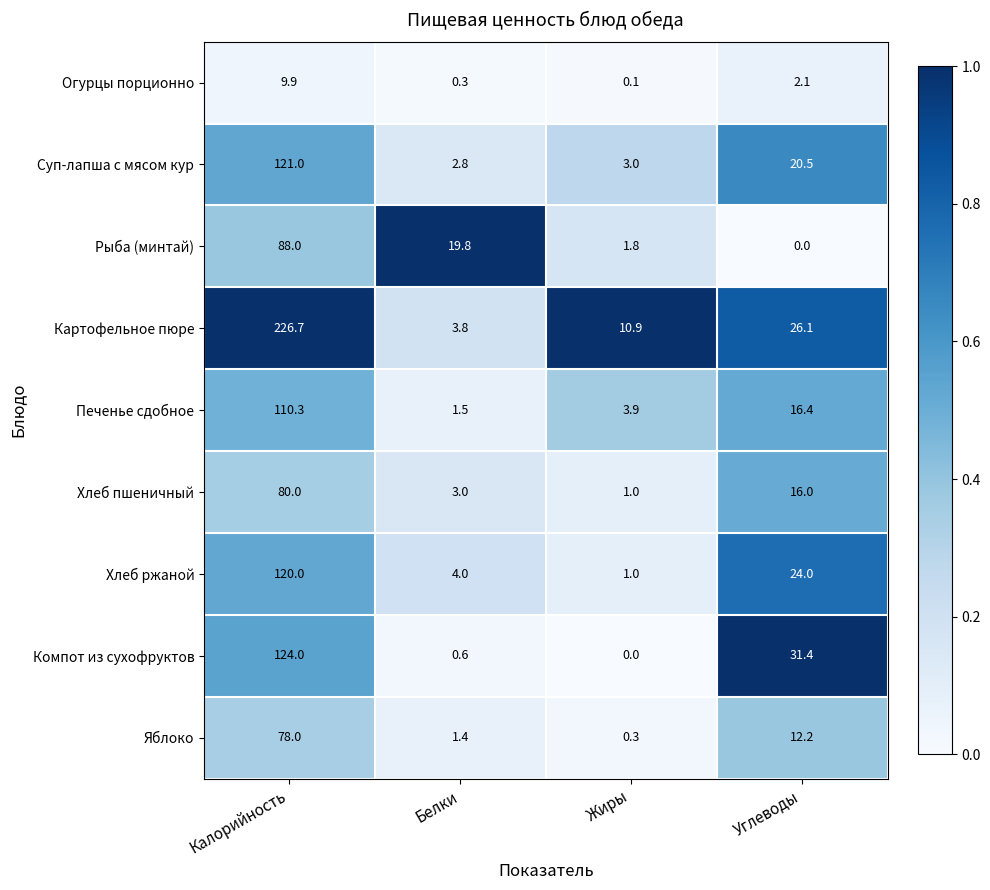

Which series has the widest spread of values?

Картофельное пюре